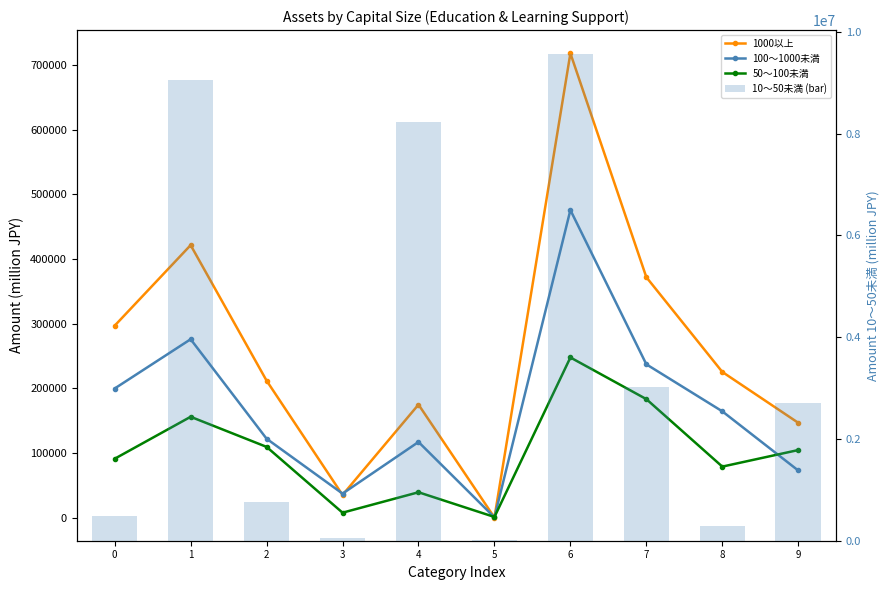

At which category is the sum across all series the highest?

6